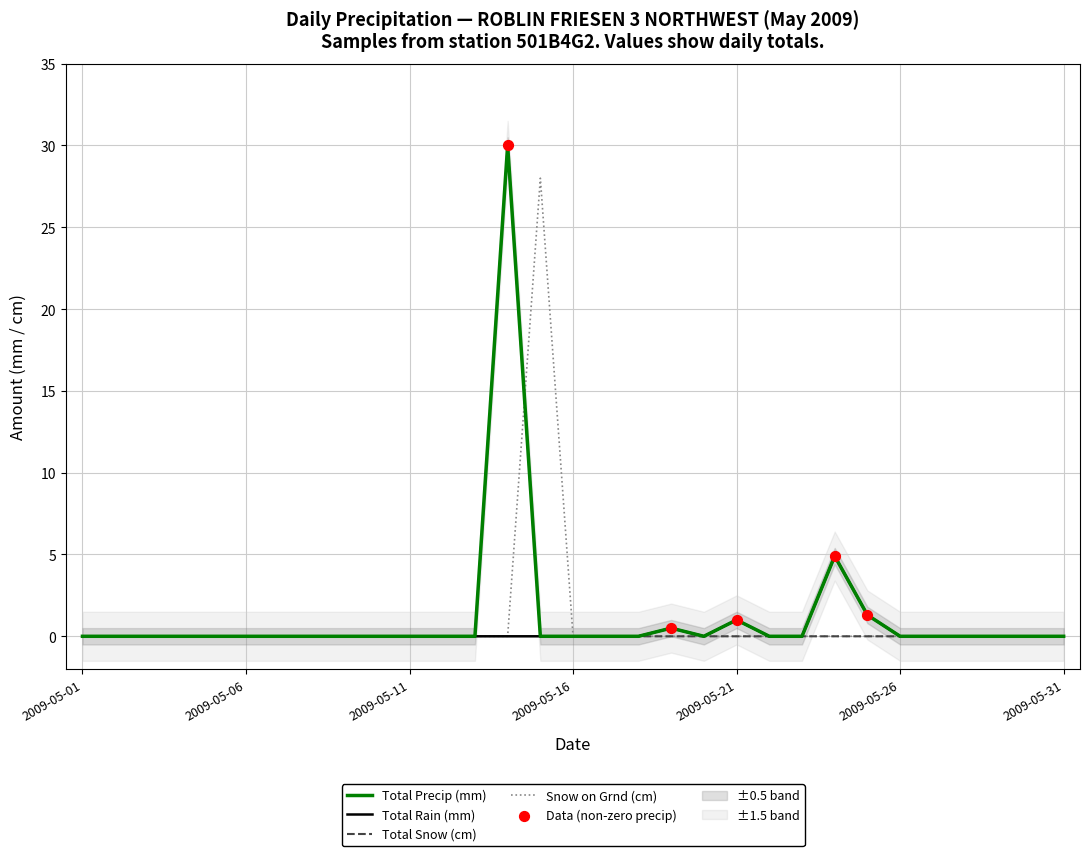

Is the value of Total Rain (mm) at 2009-05-19 greater than the value of Total Snow (cm) at 2009-05-01?

Yes